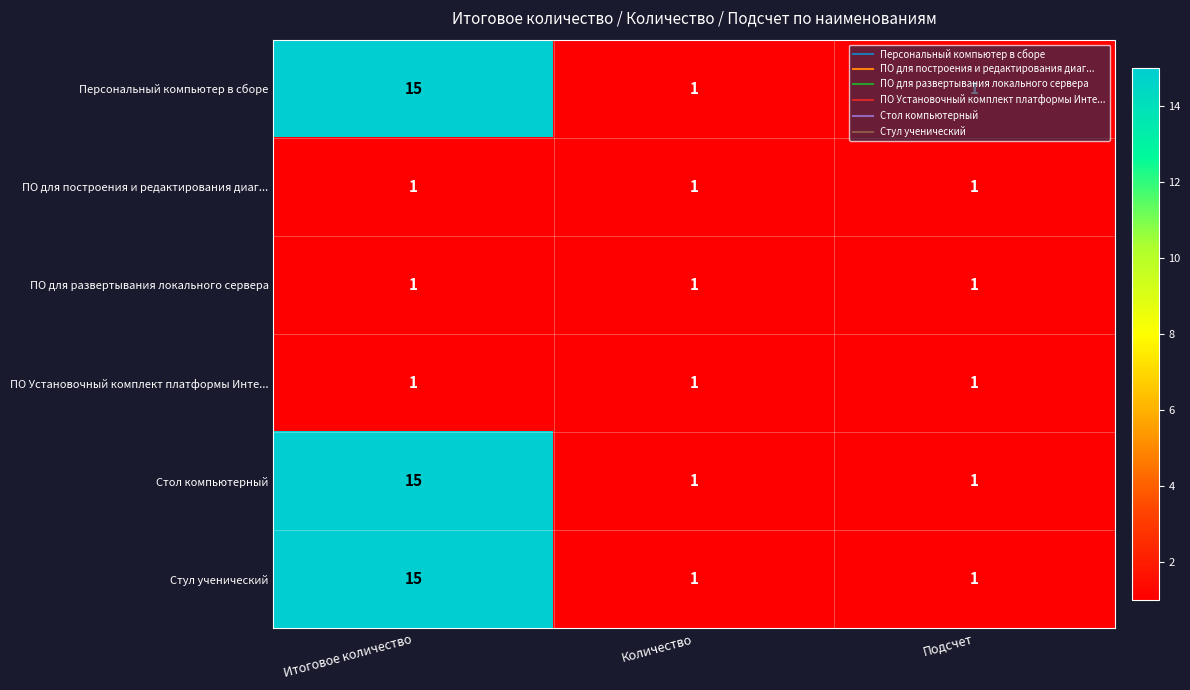

At which category does the chart reach its peak across all series?

Итоговое количество